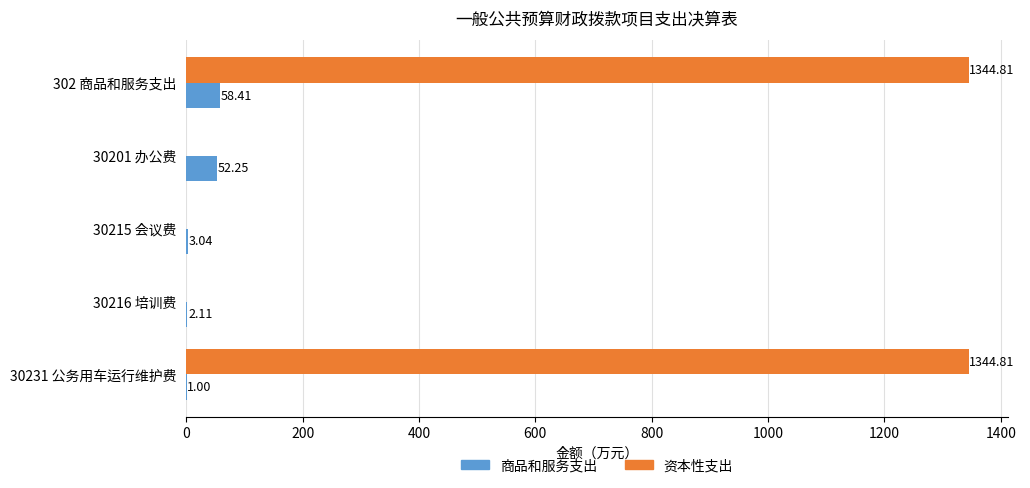

How many categories are shown in the chart?

5